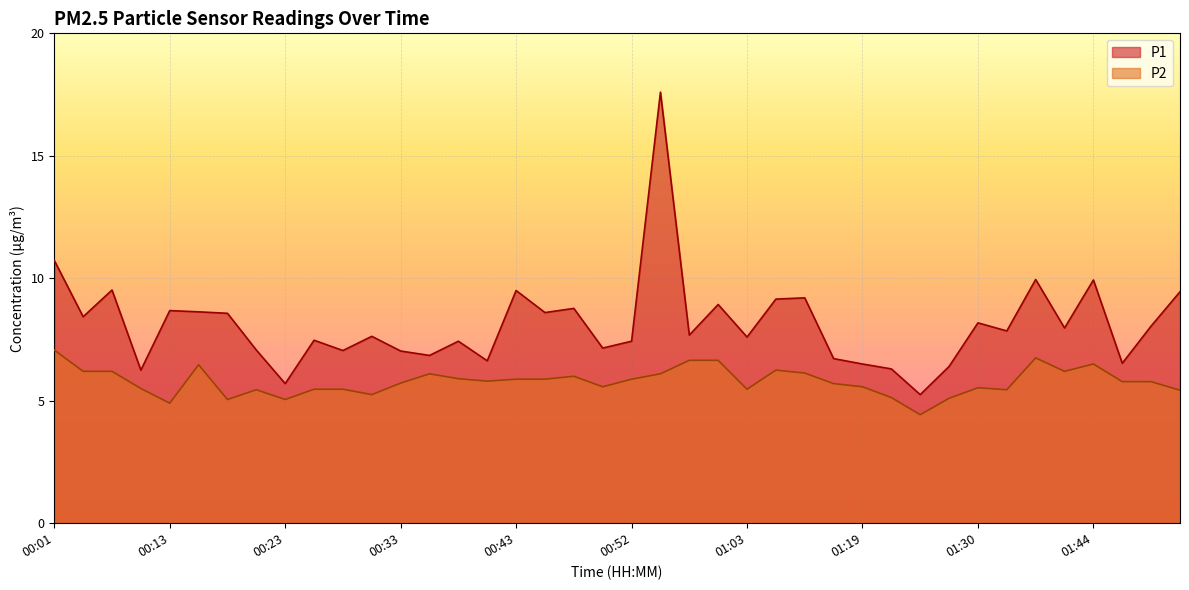

What is the average value of the P1 series?

8.1